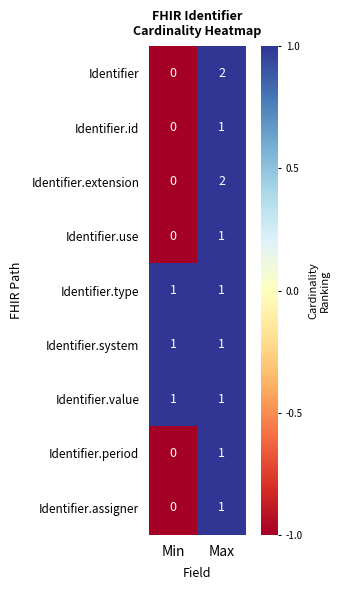

Is it true that Identifier.period equals 1 at Max?

True